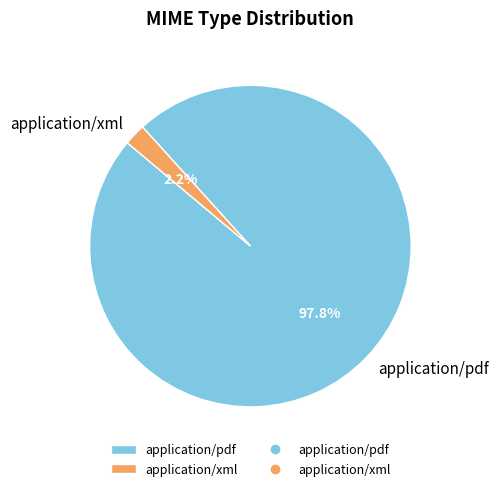

Which category accounts for the majority?

application/pdf